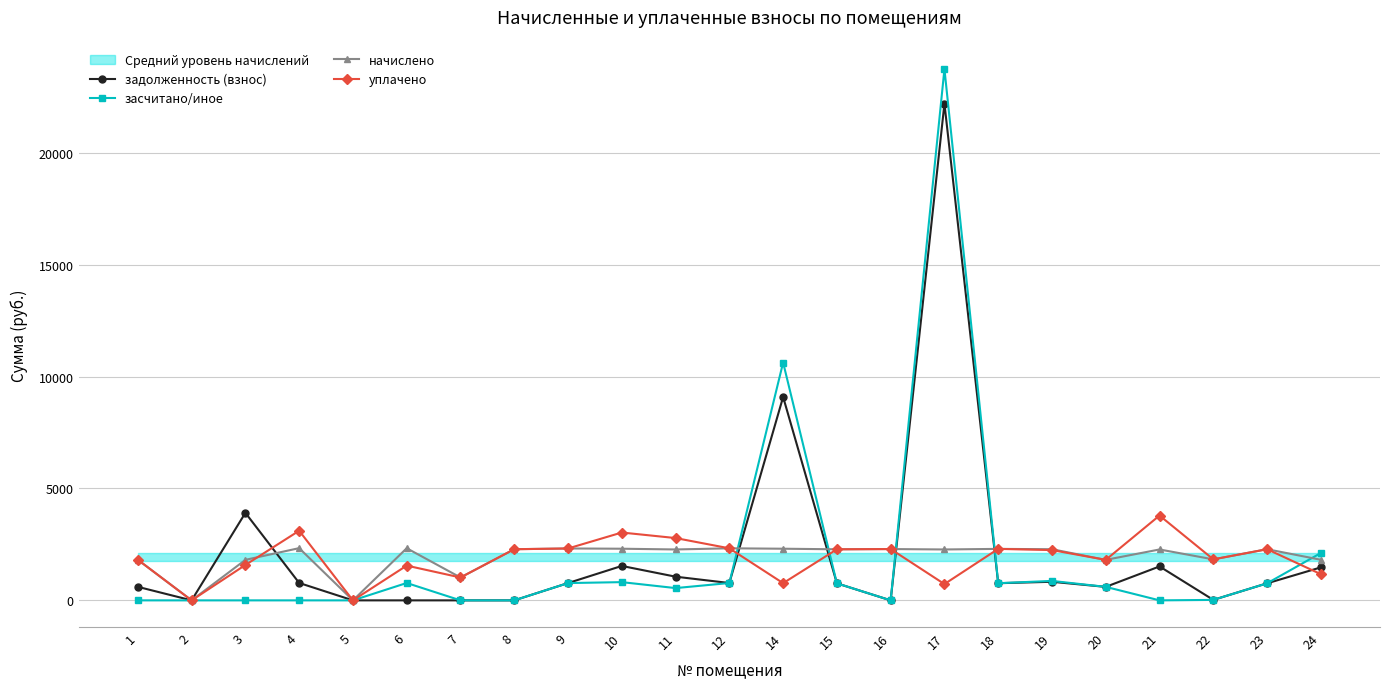

How many interior local valleys does the задолженность (взнос) series have?

6